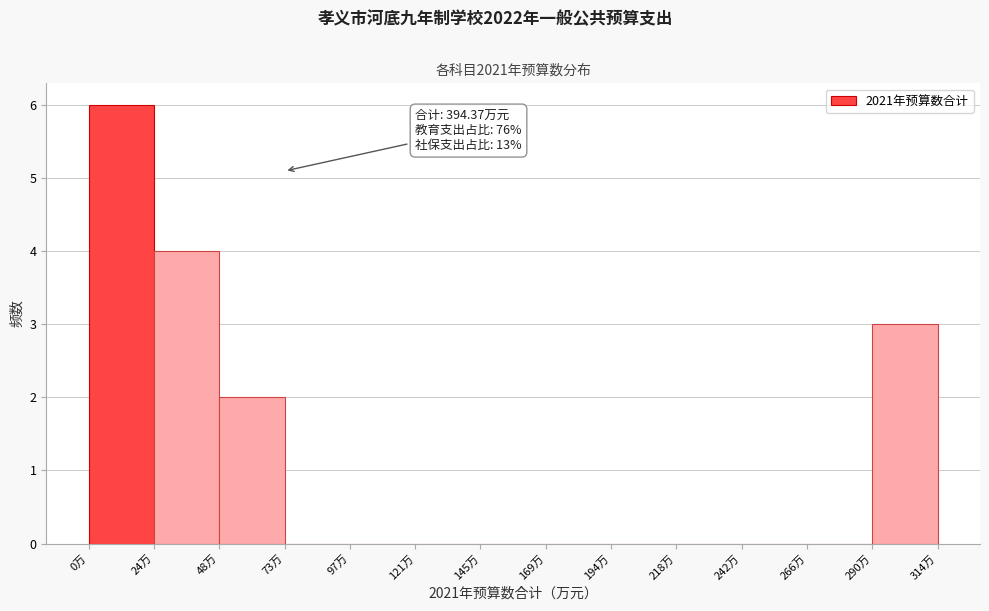

Over which range of the x-axis is the bar tallest?

0 to 25